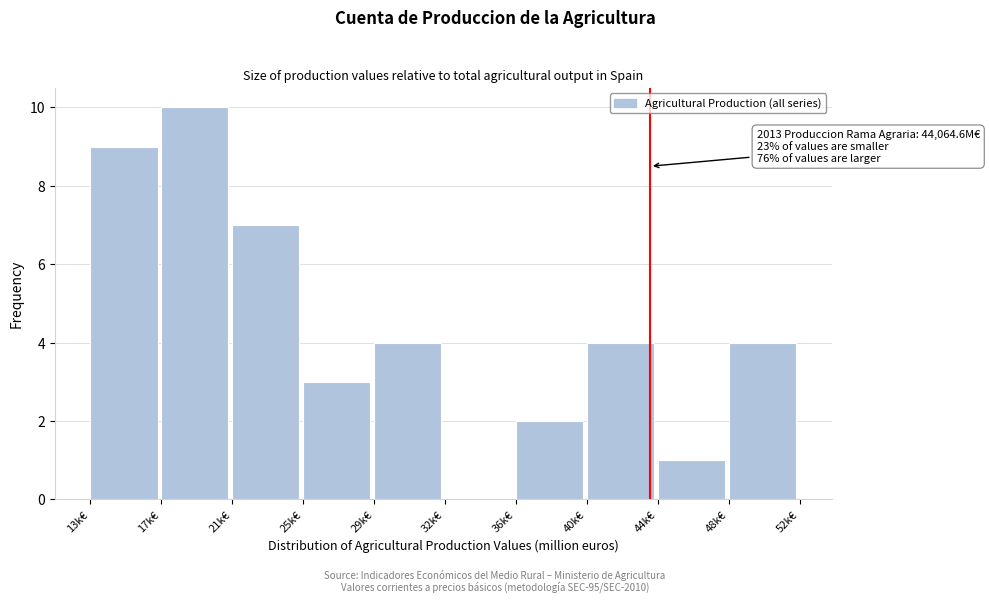

Reading left to right, extract all data points from this chart.

13k€=9	17k€=10	21k€=7	25k€=3	29k€=4	32k€=0	36k€=2	40k€=4	44k€=1	48k€=4